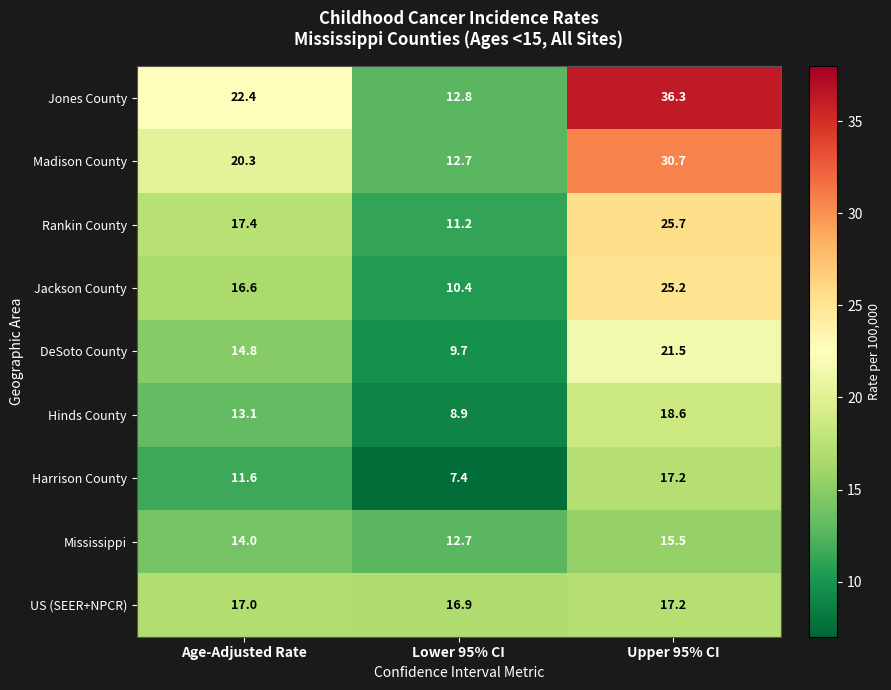

Reading right to left, list all the values displayed in this chart.

Jones County: Upper 95% CI=36.3	Lower 95% CI=12.8	Age-Adjusted Rate=22.4
Madison County: Upper 95% CI=30.7	Lower 95% CI=12.7	Age-Adjusted Rate=20.3
Rankin County: Upper 95% CI=25.7	Lower 95% CI=11.2	Age-Adjusted Rate=17.4
Jackson County: Upper 95% CI=25.2	Lower 95% CI=10.4	Age-Adjusted Rate=16.6
DeSoto County: Upper 95% CI=21.5	Lower 95% CI=9.7	Age-Adjusted Rate=14.8
Hinds County: Upper 95% CI=18.6	Lower 95% CI=8.9	Age-Adjusted Rate=13.1
Harrison County: Upper 95% CI=17.2	Lower 95% CI=7.4	Age-Adjusted Rate=11.6
Mississippi: Upper 95% CI=15.5	Lower 95% CI=12.7	Age-Adjusted Rate=14.0
US (SEER+NPCR): Upper 95% CI=17.2	Lower 95% CI=16.9	Age-Adjusted Rate=17.0